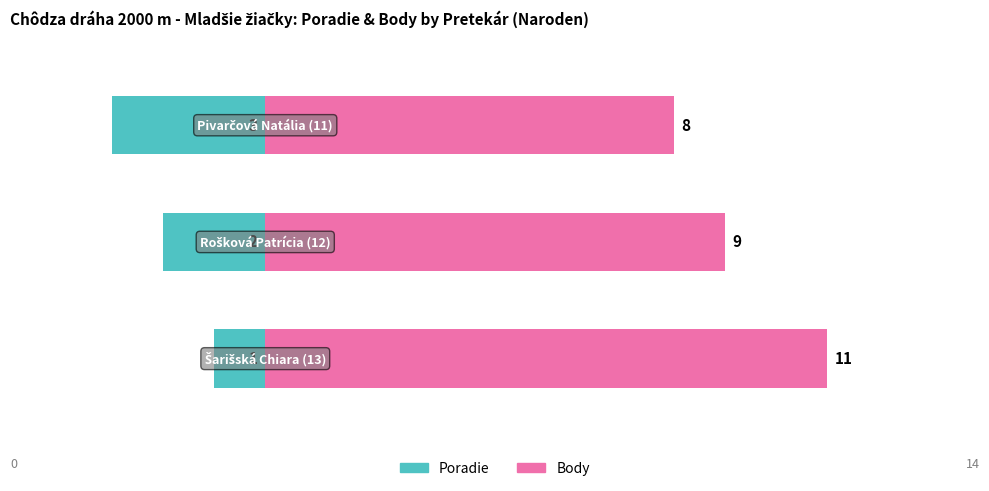

Rank the series by their average value, from highest to lowest.

Body, Poradie